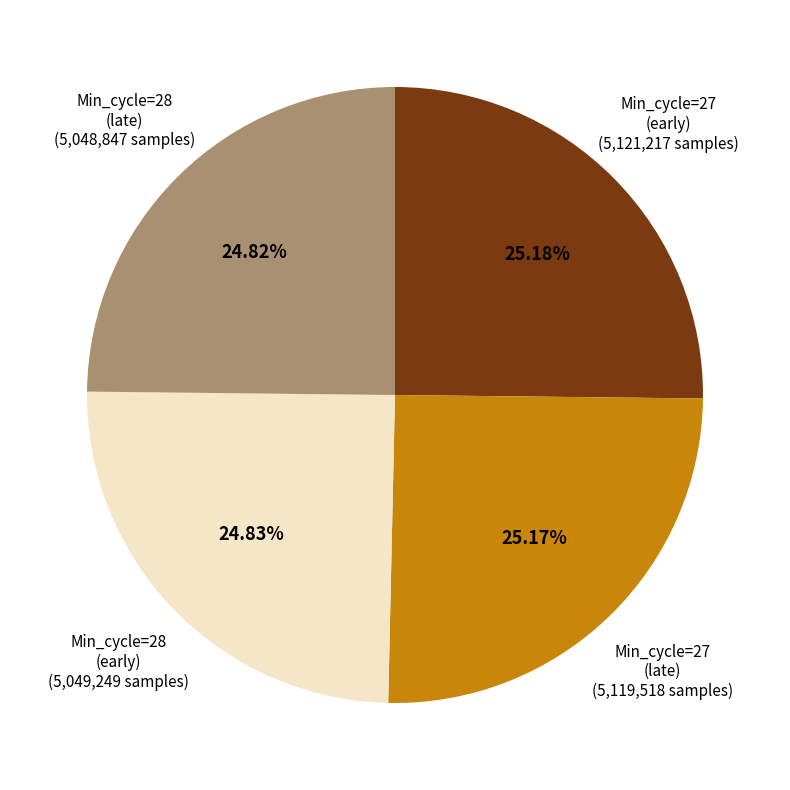

How many segments does this pie chart have?

4